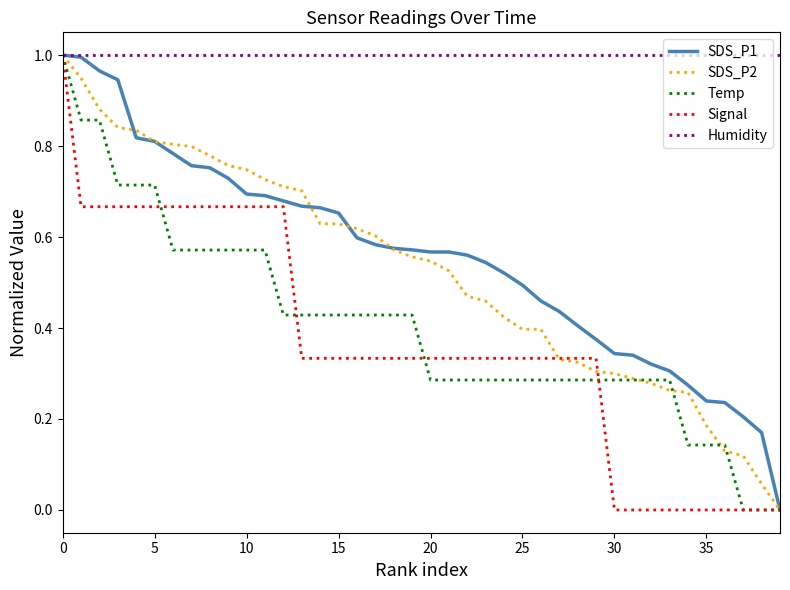

What are all the series names shown in the legend?

SDS_P1, SDS_P2, Temp, Signal, Humidity